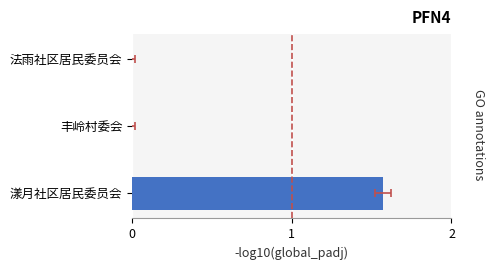

Rank the categories by value from lowest to highest.

丰岭村委会, 法雨社区居民委员会, 漾月社区居民委员会